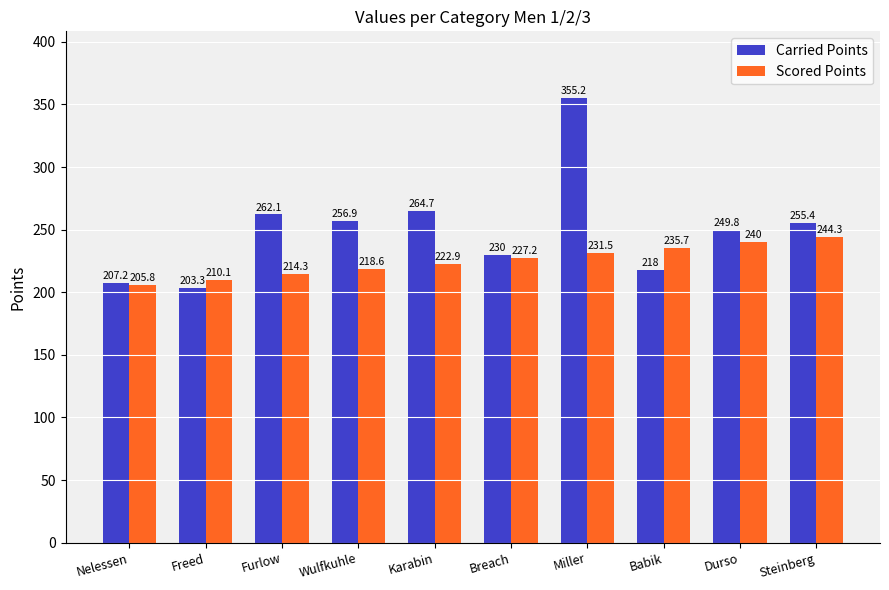

Reading left to right, transcribe all the data shown in this chart.

Carried Points: 207.2	203.3	262.1	256.9	264.7	230.0	355.2	218.0	249.8	255.4
Scored Points: 205.8	210.1	214.3	218.6	222.9	227.2	231.5	235.7	240.0	244.3